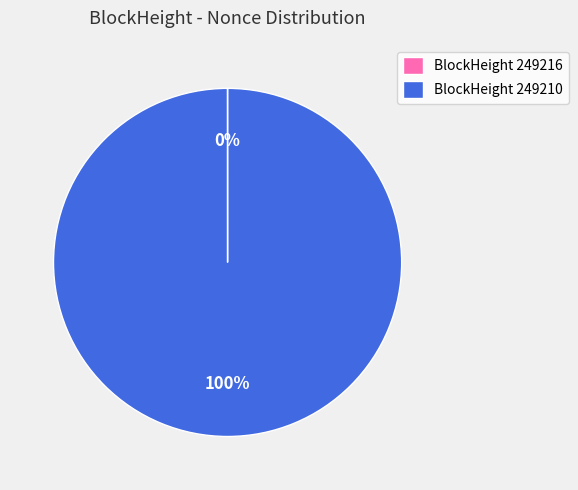

Which category accounts for the majority?

BlockHeight 249210